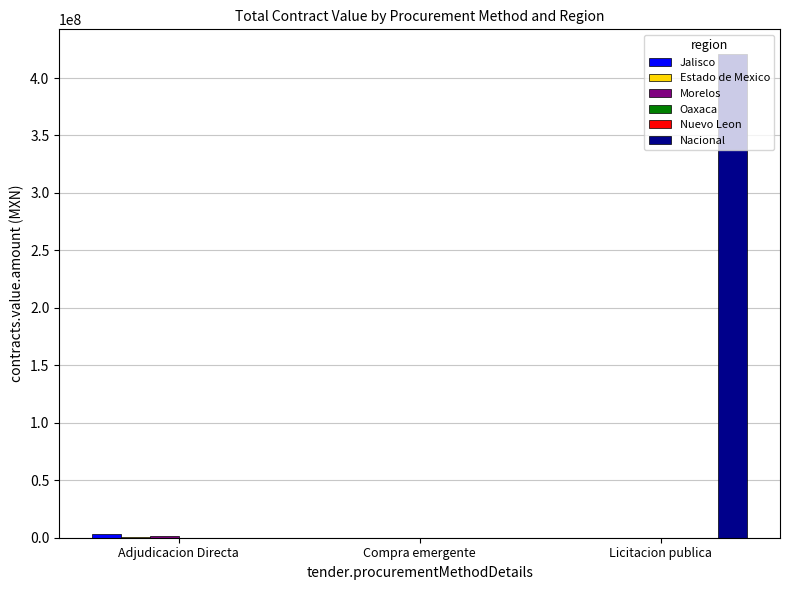

How many categories are shown in the chart?

3